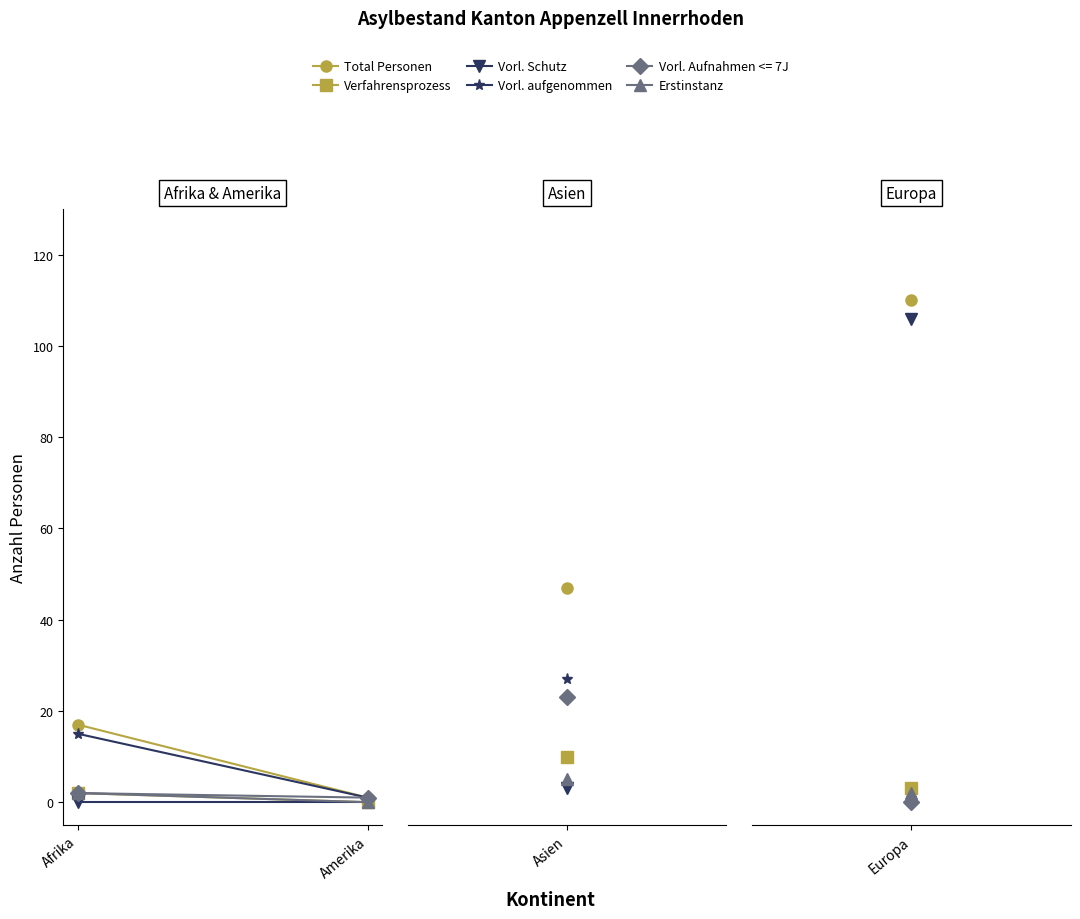

Which series has the widest spread of values?

Total Personen